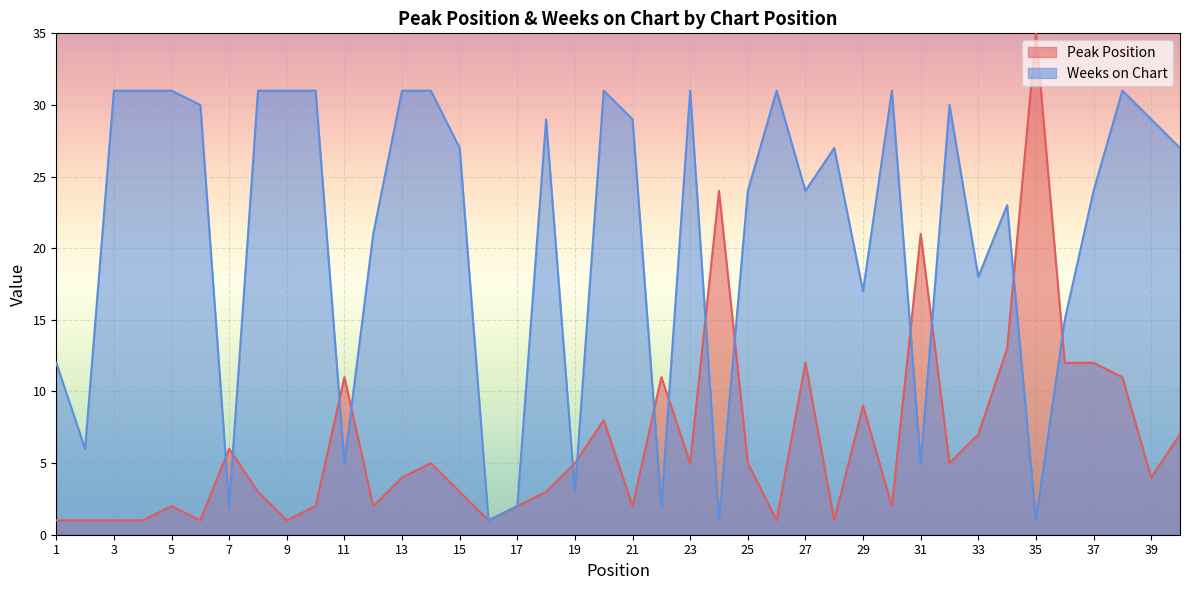

At which category is the sum across all series the highest?

38